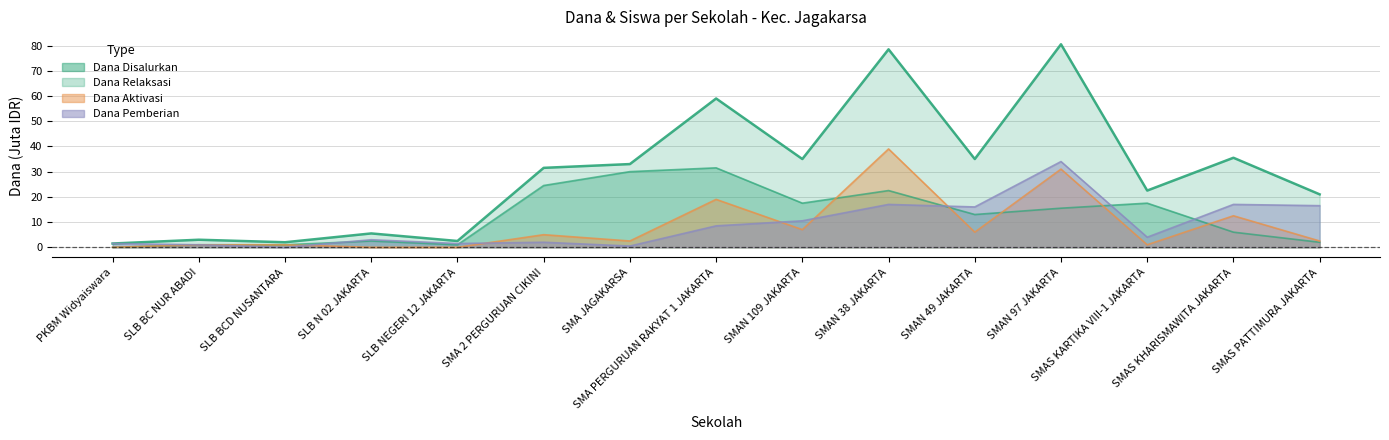

What is the label of the 3rd point from the right?

SMAS KARTIKA VIII-1 JAKARTA